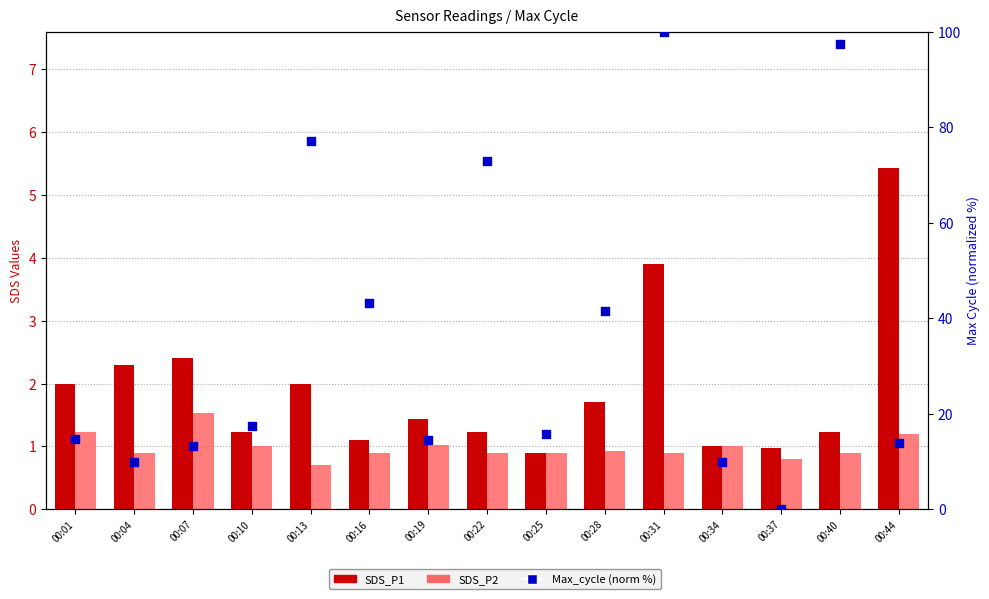

Which series has the largest total across all categories?

Max_cycle (norm %)